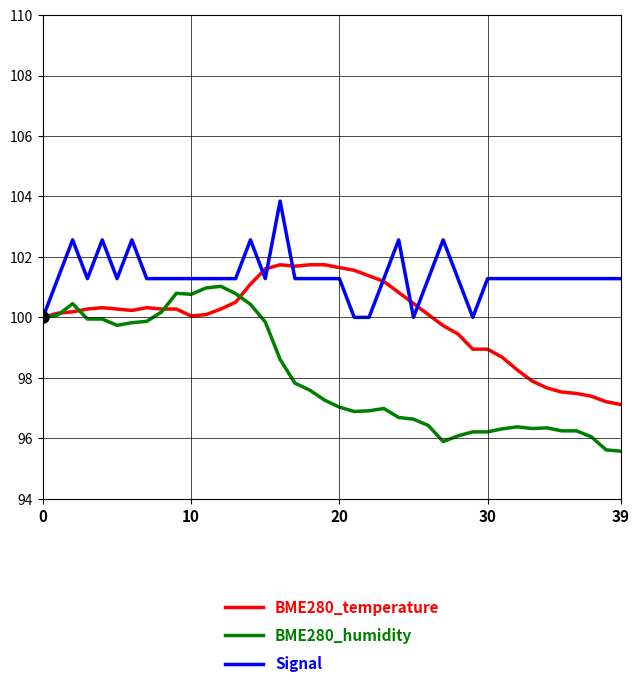

Which series has the largest total across all categories?

Signal